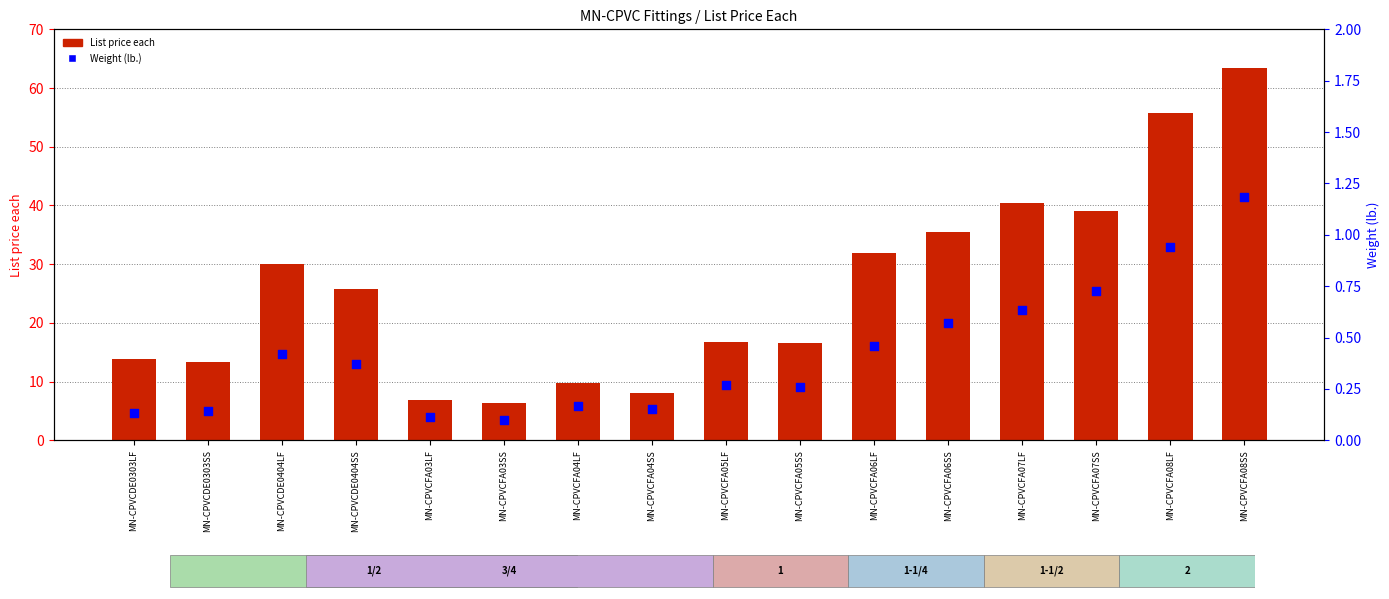

What is the total value across all series at MN-CPVCFA04LF?

9.9